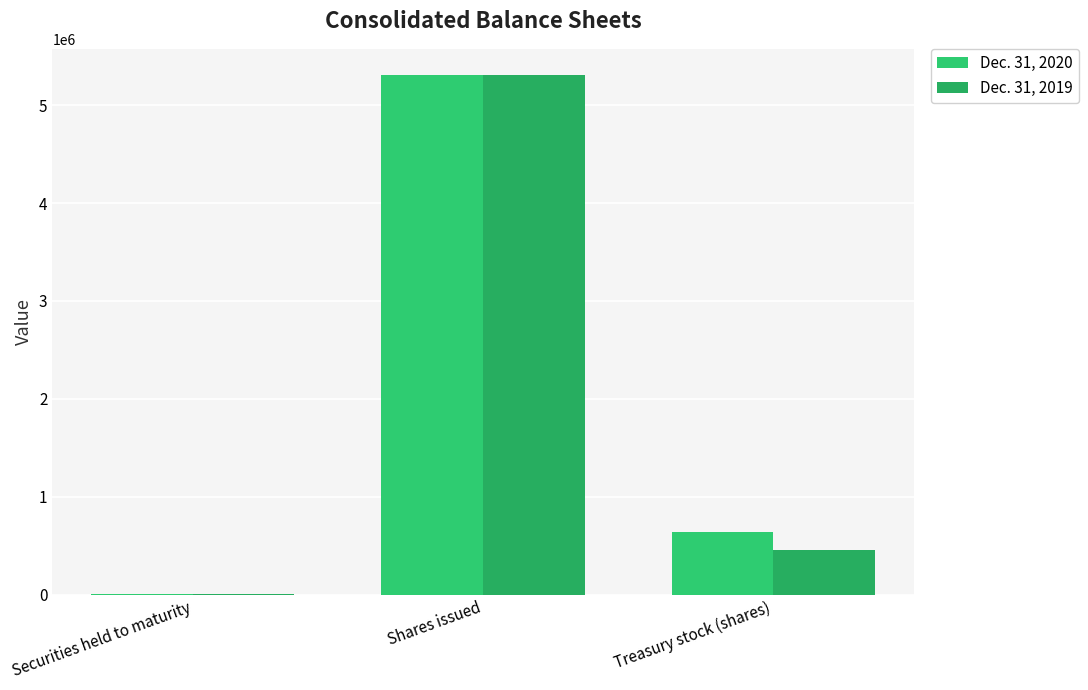

Between Securities held to maturity and Shares issued, which series saw the biggest shift?

Dec. 31, 2020